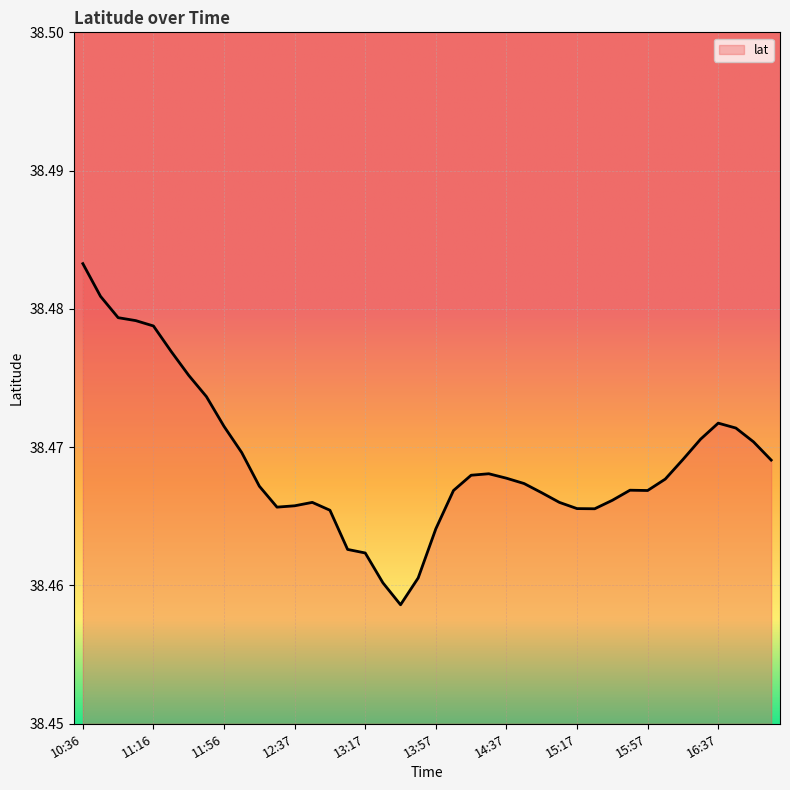

How many interior local peaks (higher than both neighbors) does the data have?

4